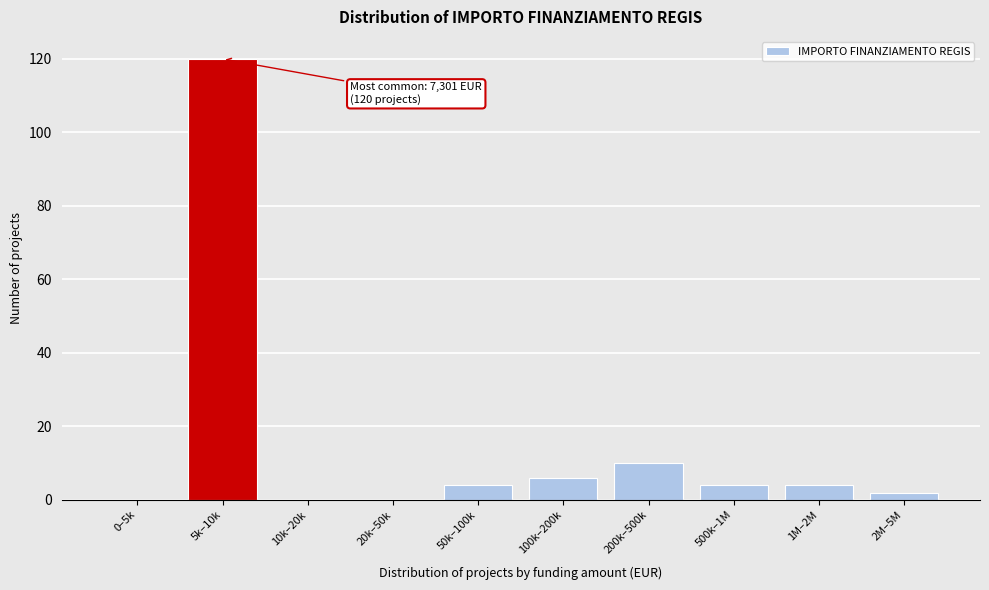

Reading left to right, list all the values displayed in this chart.

0–5k=0	5k–10k=120	10k–20k=0	20k–50k=0	50k–100k=4	100k–200k=6	200k–500k=10	500k–1M=4	1M–2M=4	2M–5M=2